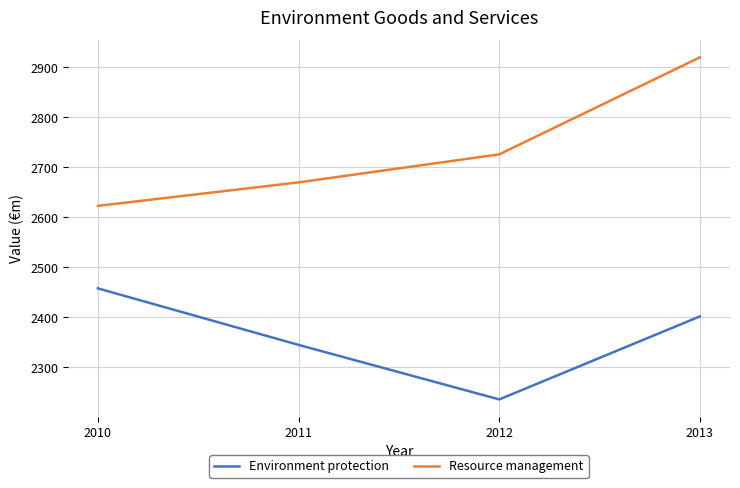

What is the highest value of the Environment protection series?

2458